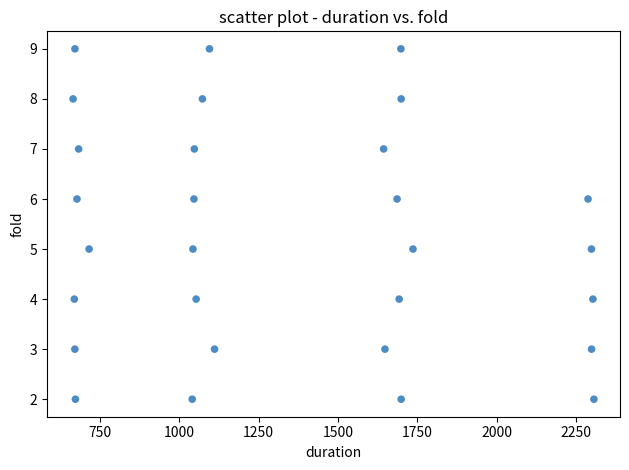

What is the range of Y values (max minus min)?

7